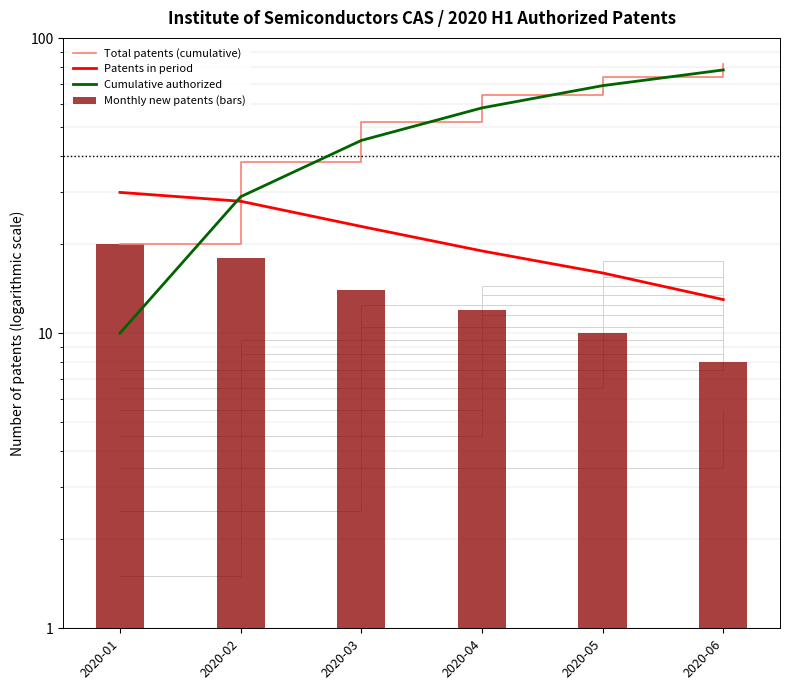

List the labels in order of Monthly new patents (bars) value, largest first.

2020-01, 2020-02, 2020-03, 2020-04, 2020-05, 2020-06